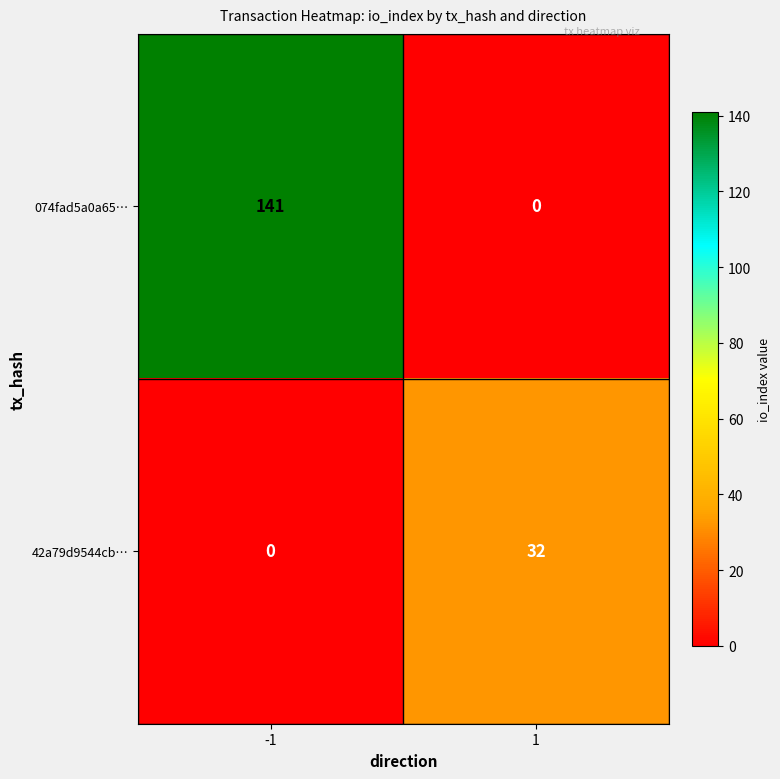

Reading right to left, what are all the values shown in this chart?

074fad5a0a65…: 0	141
42a79d9544cb…: 32	0